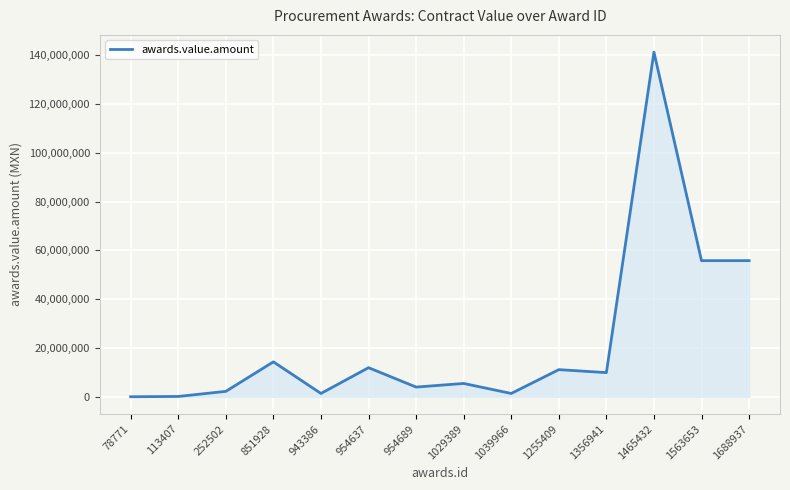

Between 113407 and 252502, which is larger?

252502